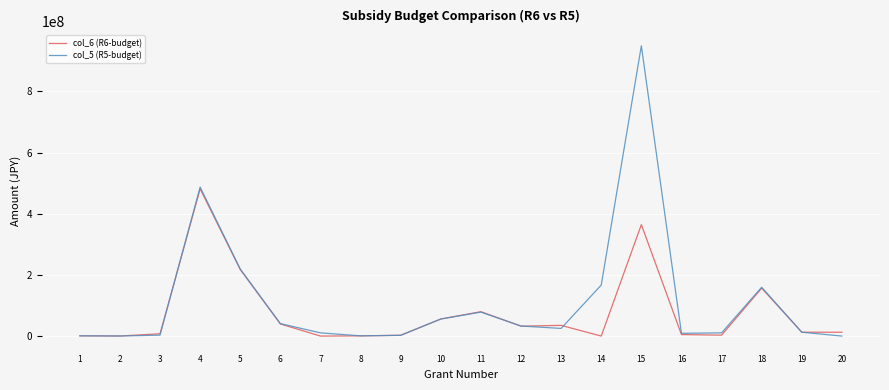

Does the chart display data point markers on the line(s)?

No